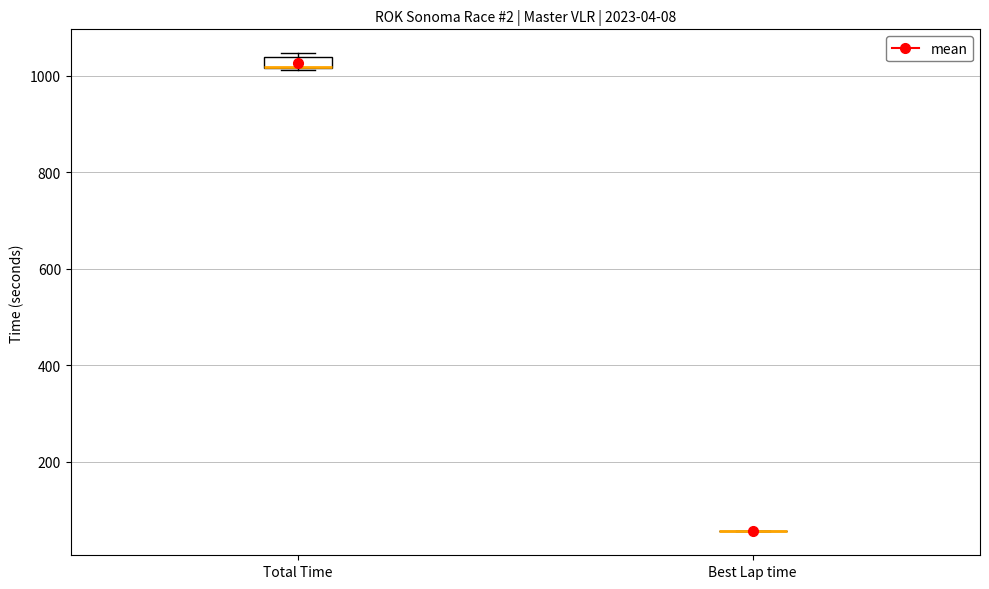

Where is the lower edge of the box for Total Time on the y-axis? The values are not printed on the chart, so give them approximately, as read against the axis.

1020